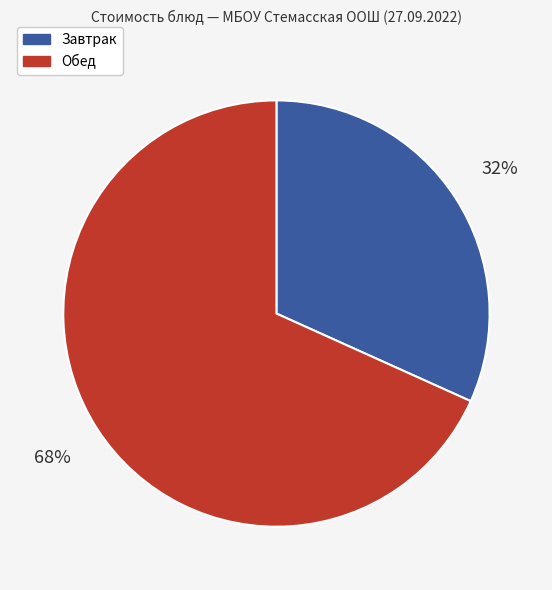

How many slices are in this pie chart?

2